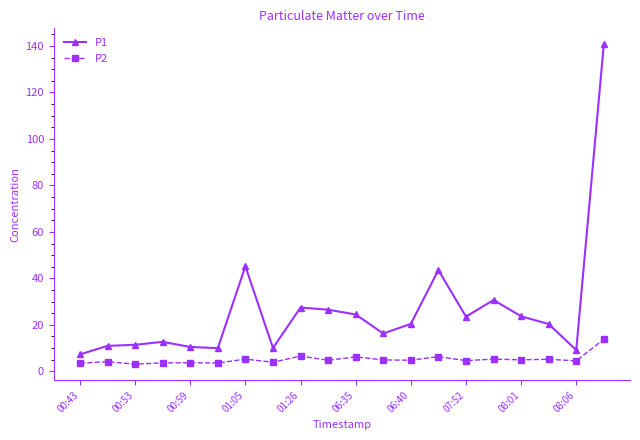

How many lines are shown in the chart?

2